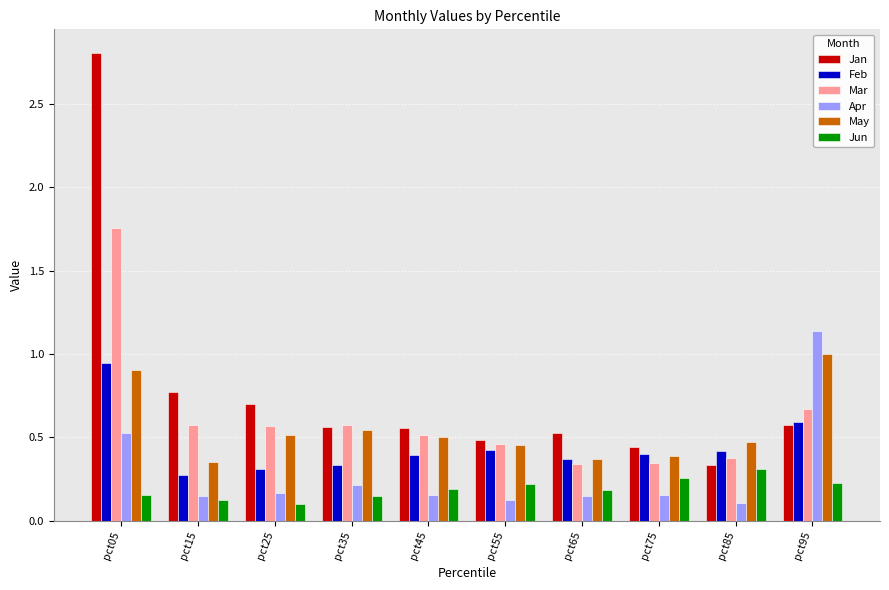

What is the maximum value shown in the chart?

2.8